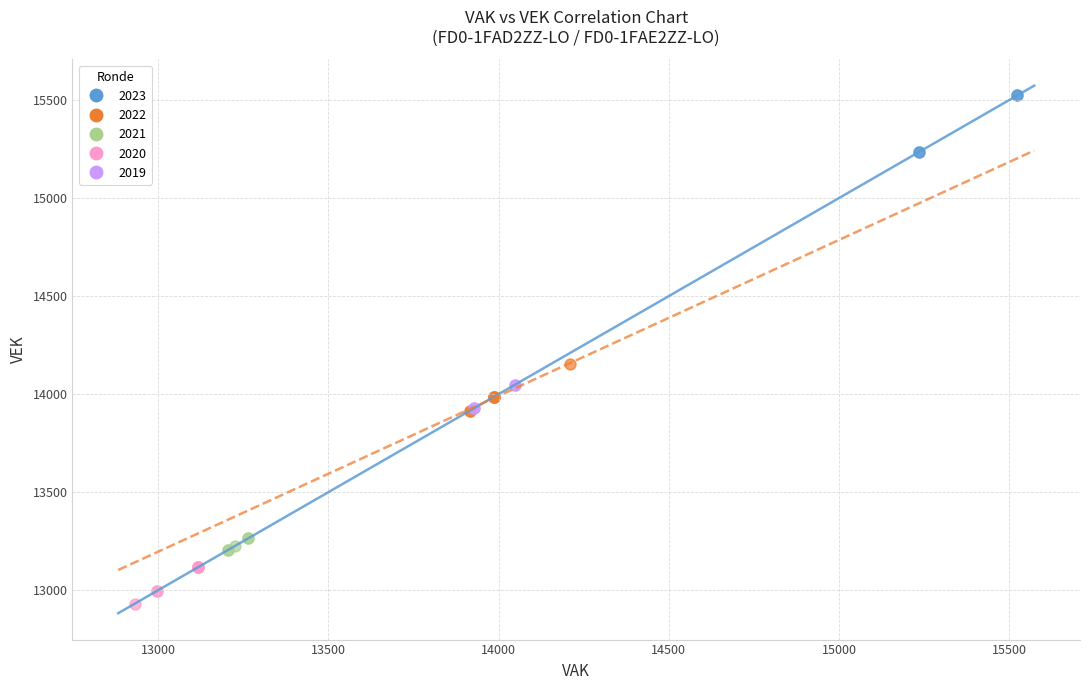

What are all the series names shown in the legend?

2023, 2022, 2021, 2020, 2019